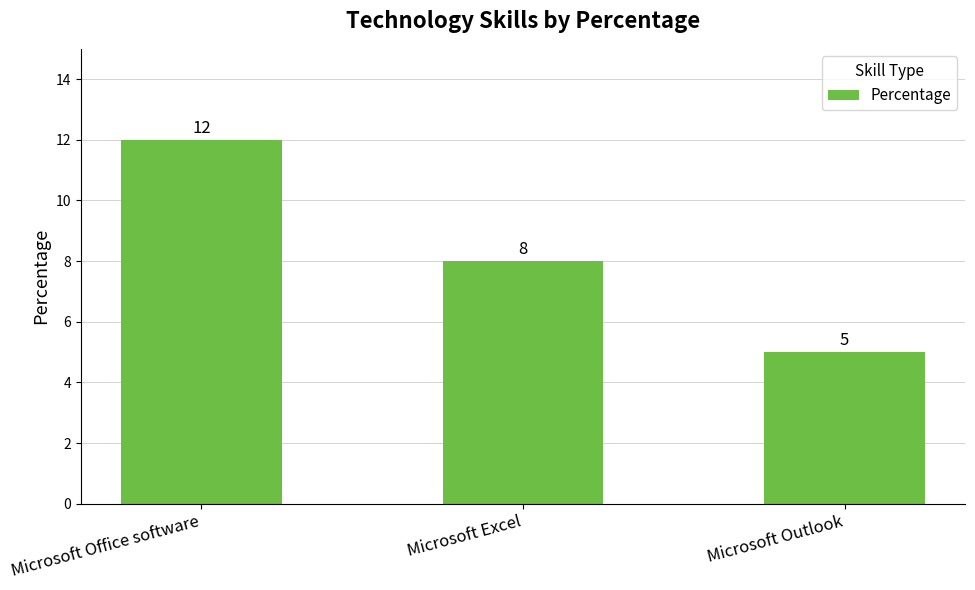

What is the greatest value displayed?

12